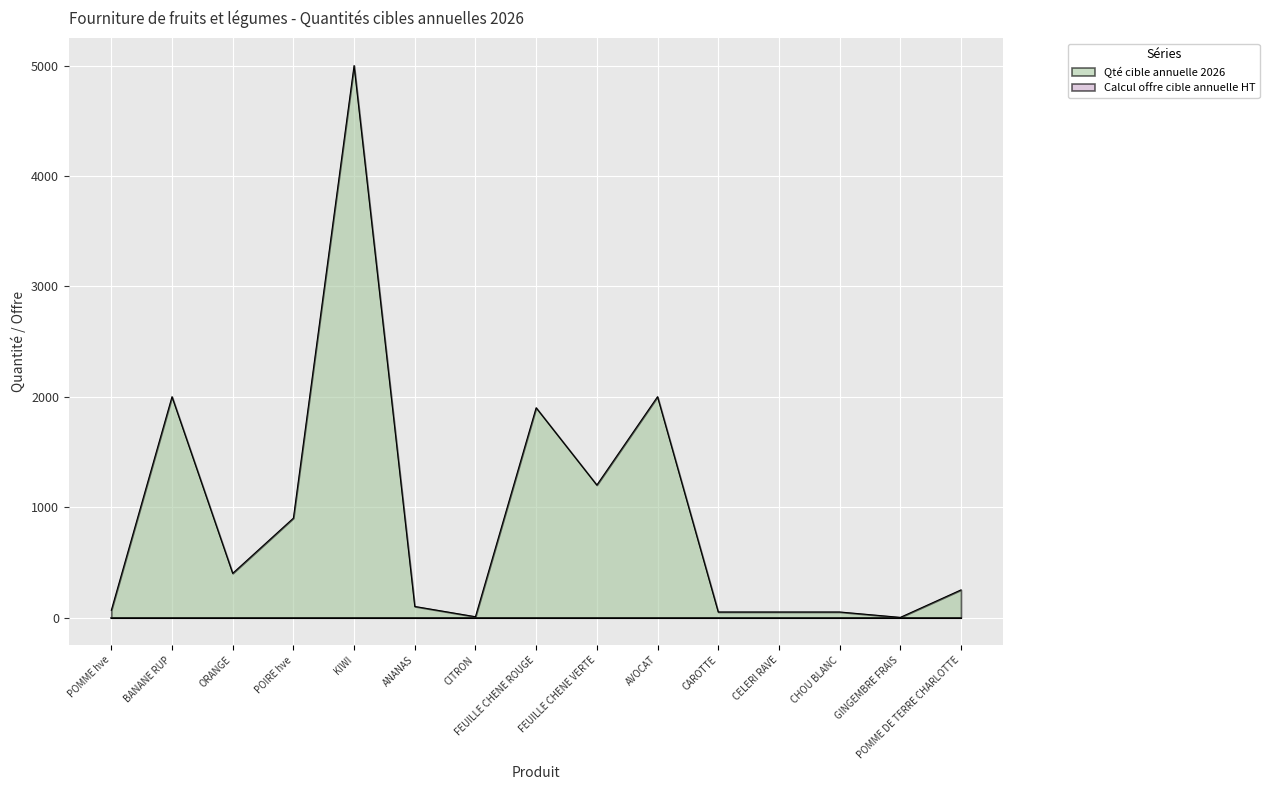

The chart shows a value of 7262 at KIWI. True or false?

False